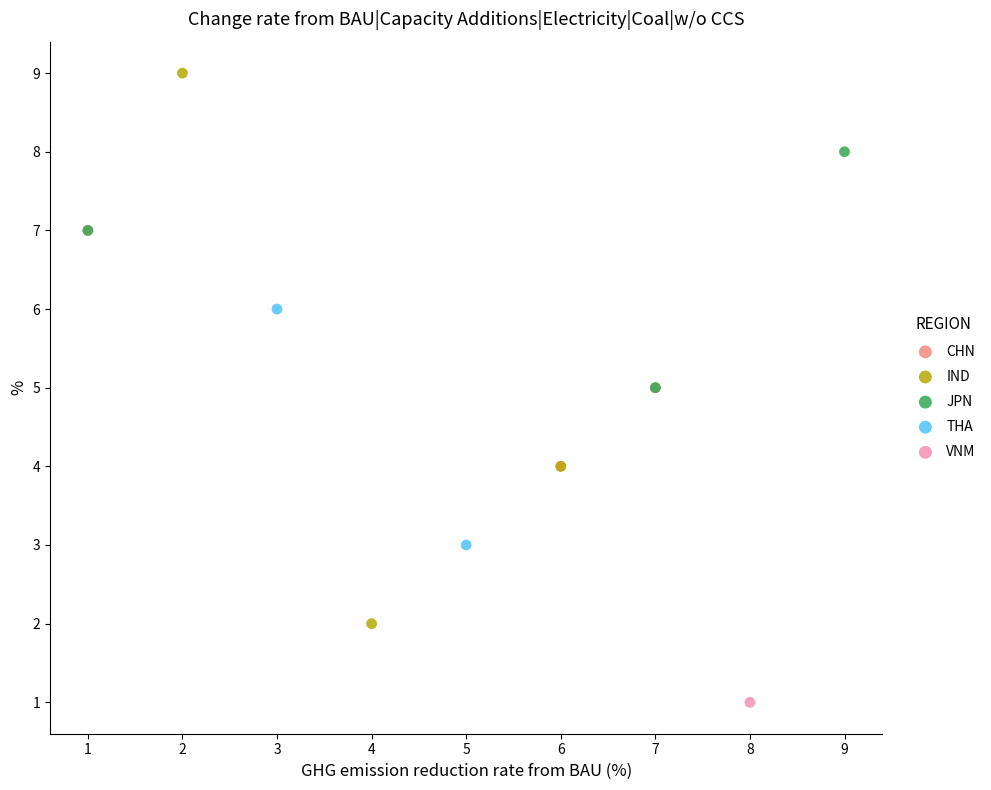

Which series contains the highest Y value?

IND